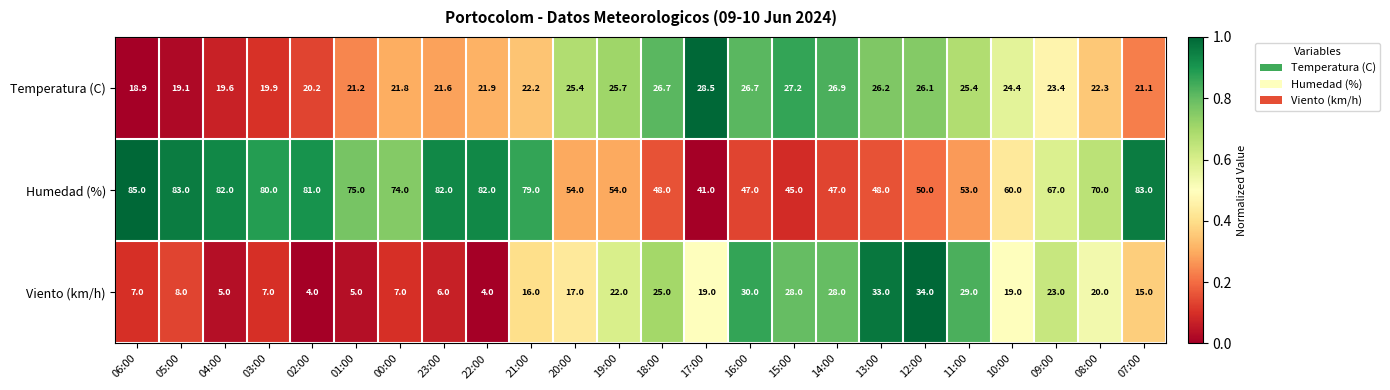

What is the difference between the highest and lowest values at 13:00?

21.8